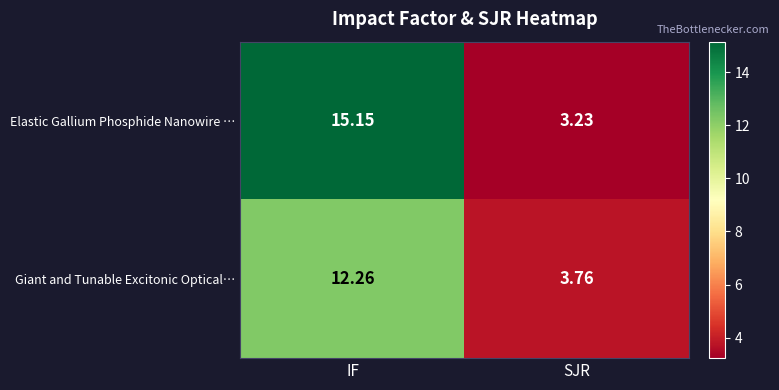

How many data points in Elastic Gallium Phosphide Nanowire … are less than 15?

1